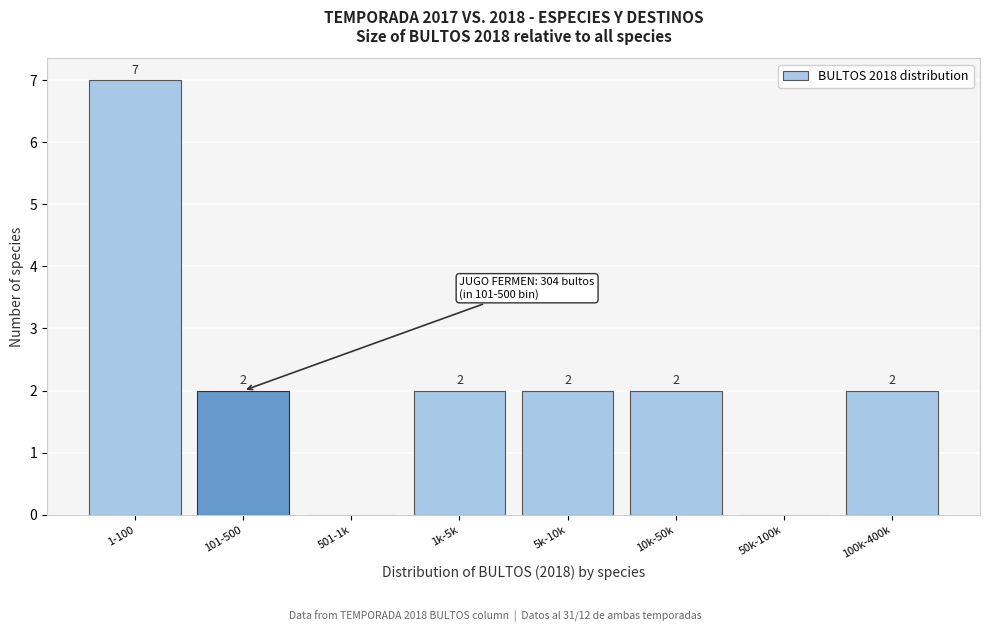

Reading right to left, list all the values displayed in this chart.

100k-400k=2	50k-100k=0	10k-50k=2	5k-10k=2	1k-5k=2	501-1k=0	101-500=2	1-100=7